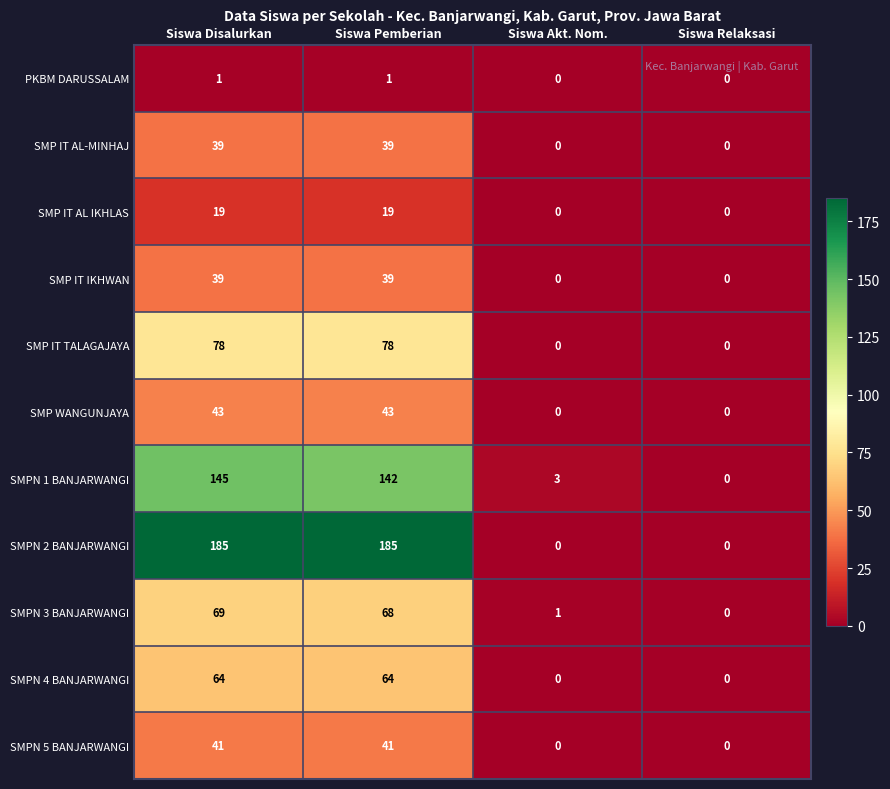

What is the sum of the SMPN 4 BANJARWANGI values at Siswa Akt. Nom. and Siswa Disalurkan?

64